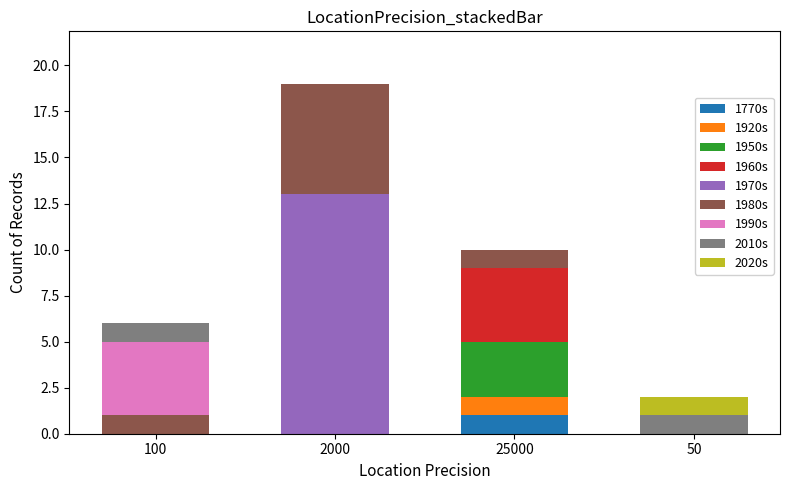

At which category is the sum across all series the highest?

2000